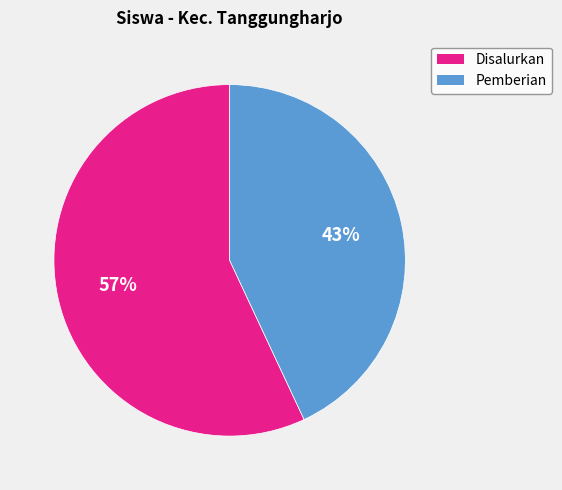

To the nearest percent, what is the difference between the largest and smallest slice percentages?

14%